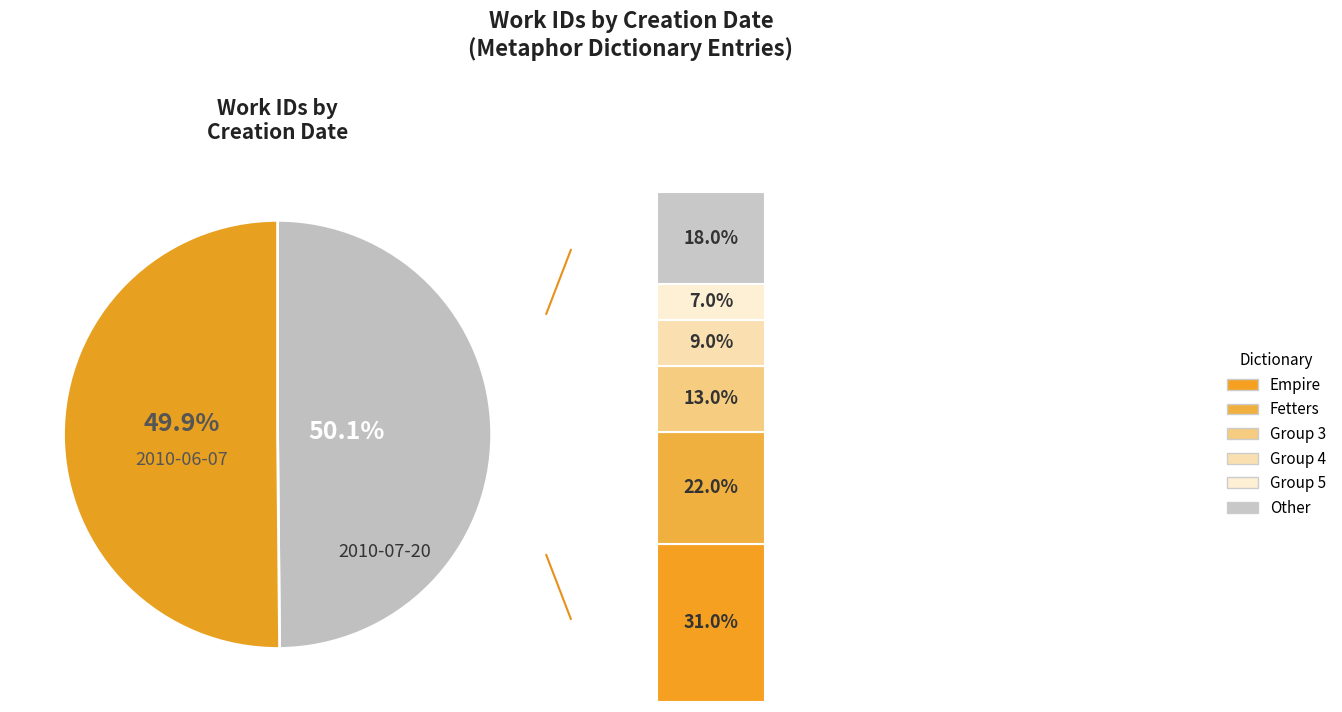

The 2010-07-20 slice represents 50% of the pie. True or false?

True